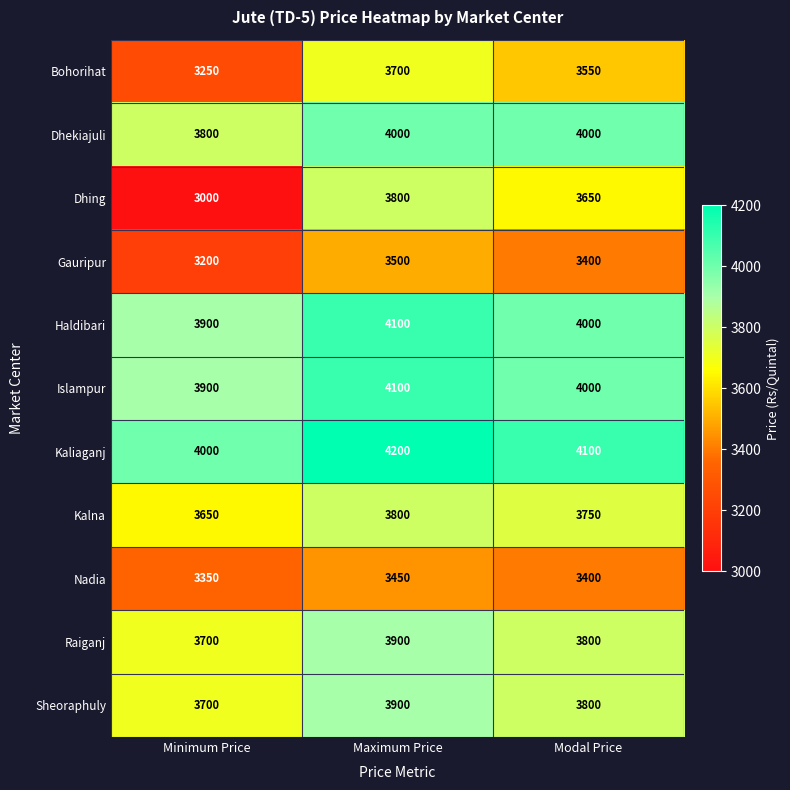

At which category does the chart reach its minimum across all series?

Minimum Price